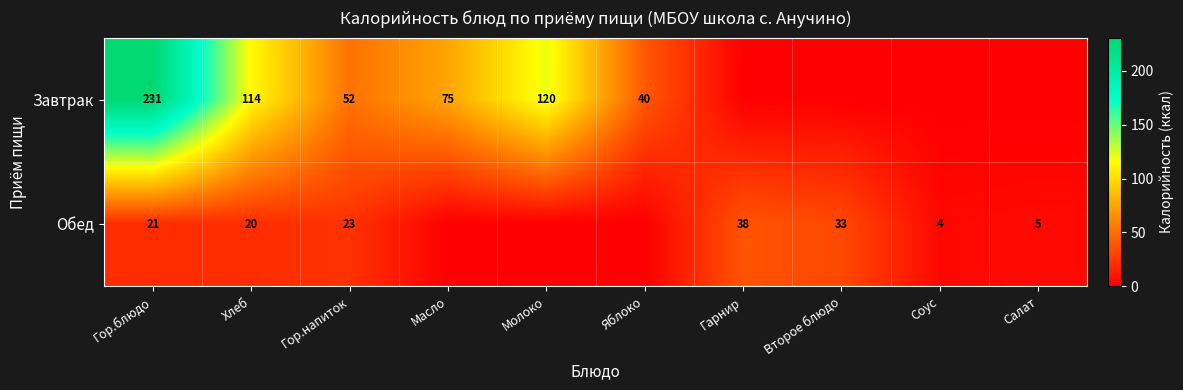

Which label corresponds to the smallest value in the chart?

Гарнир